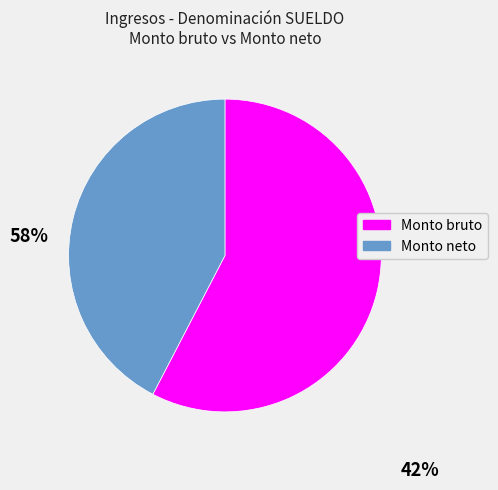

How many segments does this pie chart have?

2